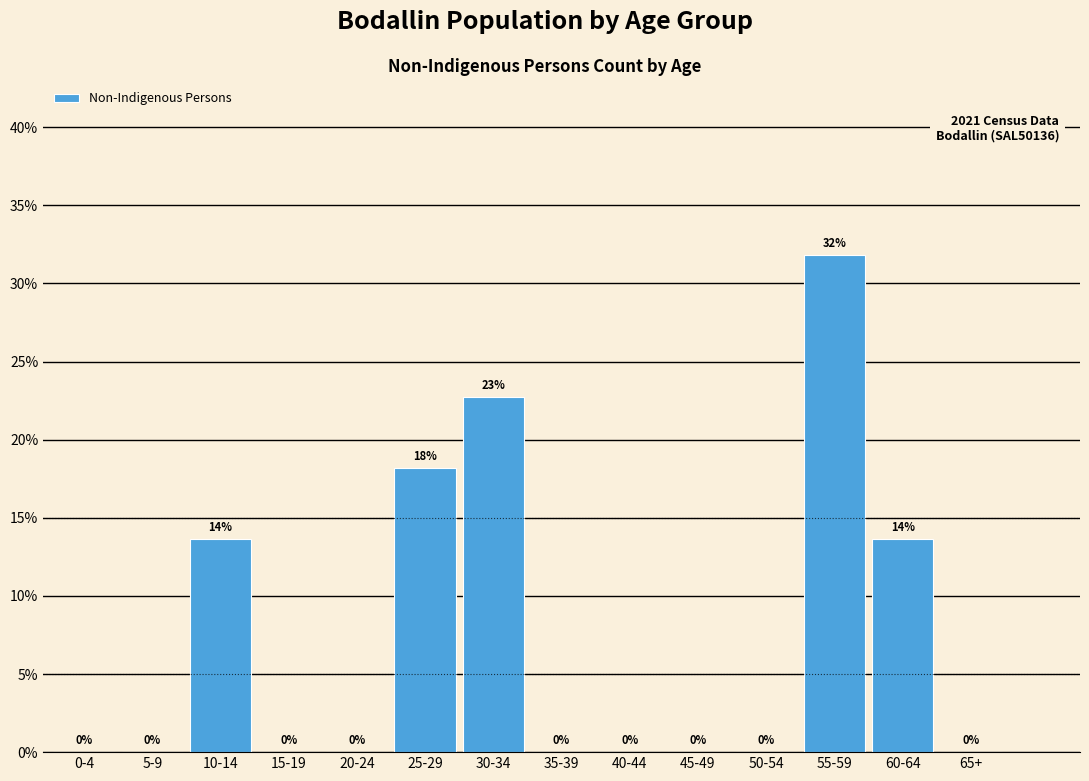

Which label corresponds to the largest value in the chart?

55-59